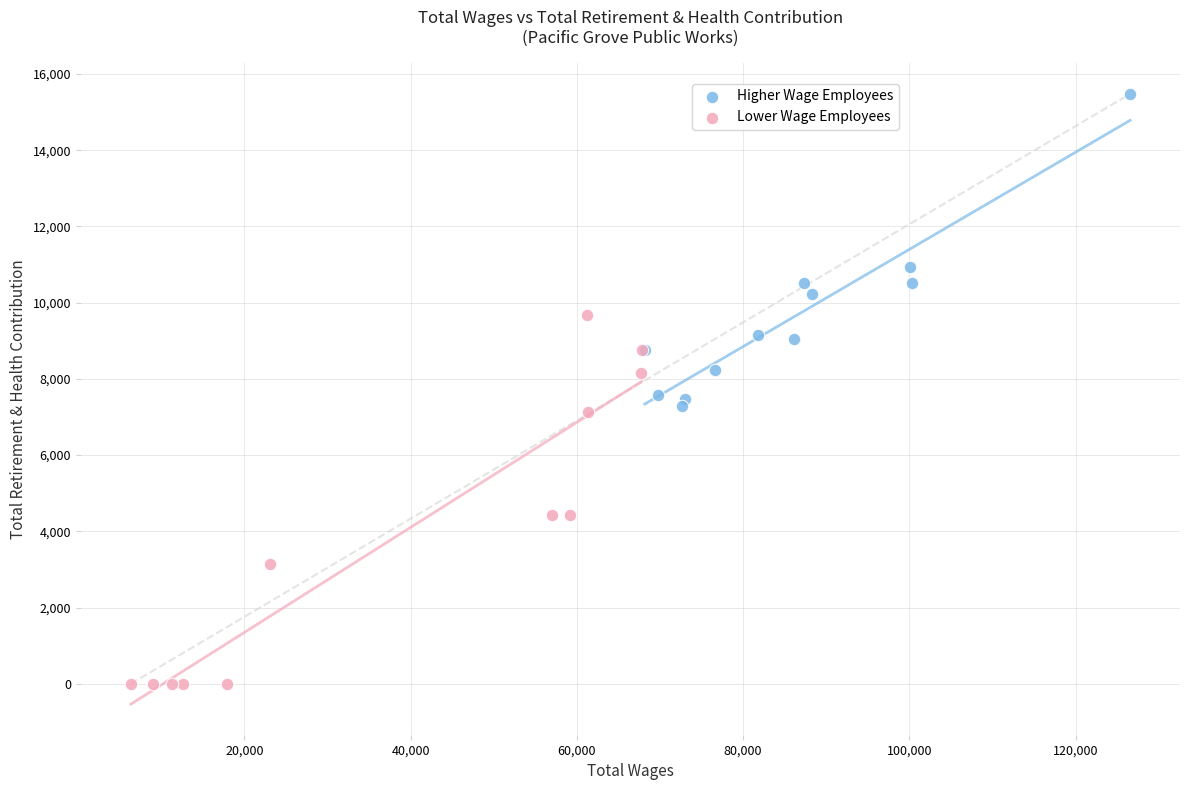

Which series has the largest Y range (max minus min)?

Lower Wage Employees